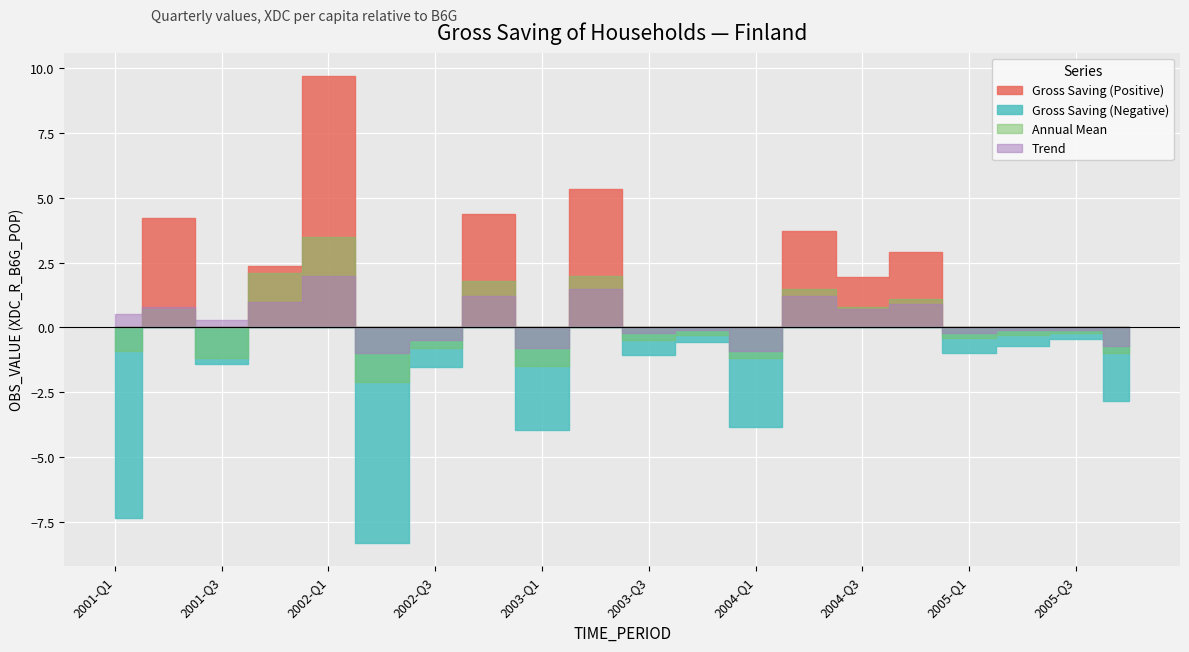

How many distinct data groups are displayed?

4